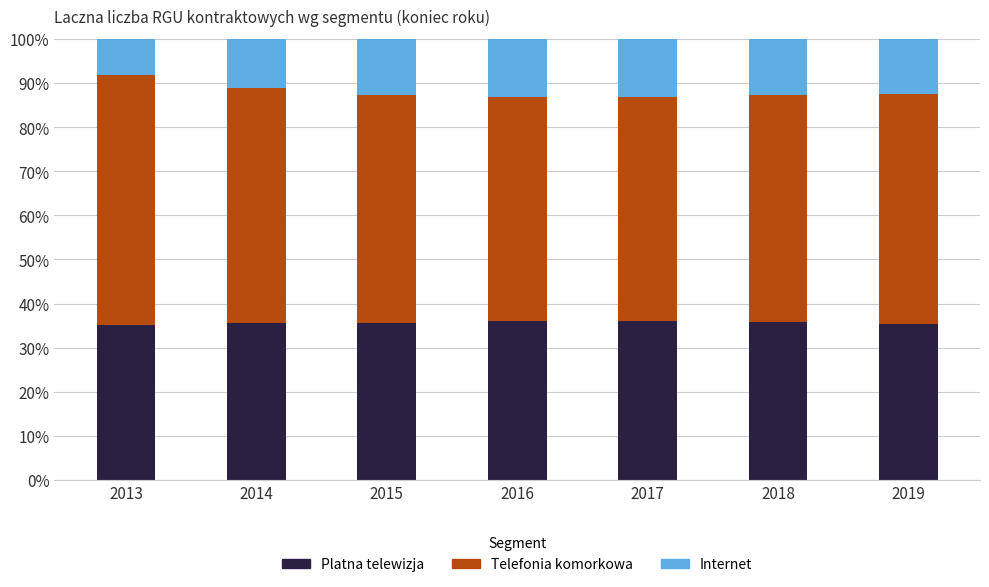

What is the sum of all Platna telewizja values?

249.7